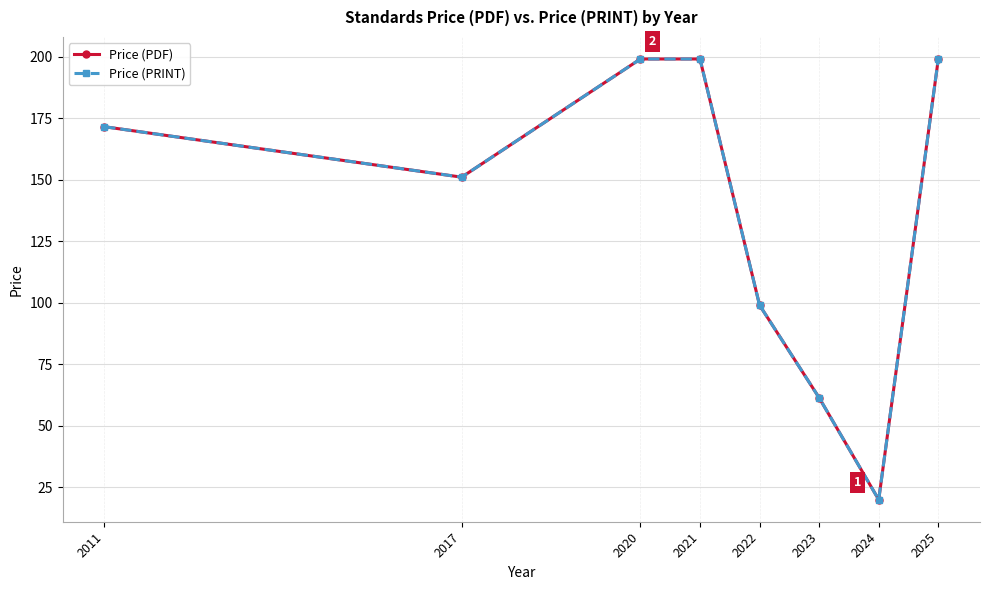

Reading left to right, what are all the values shown in this chart?

Price (PDF): 2011=171.5	2017=151.0	2020=199.0	2021=199.0	2022=99.0	2023=61.4	2024=20.0	2025=199.0
Price (PRINT): 2011=171.5	2017=151.0	2020=199.0	2021=199.0	2022=99.0	2023=61.4	2024=20.0	2025=199.0